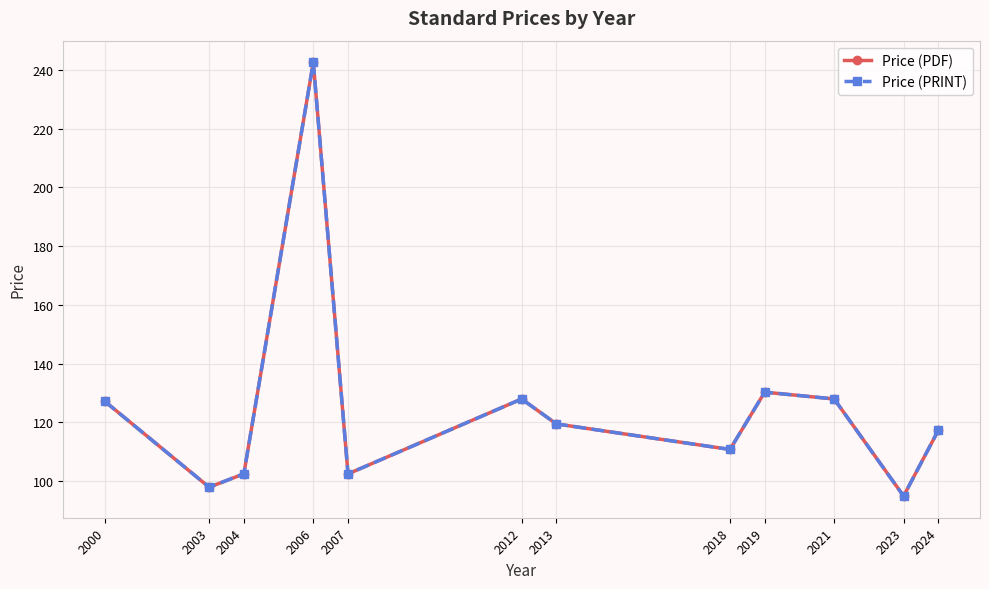

True or false: Price (PRINT) has more than 0 points higher than both neighbors.

True